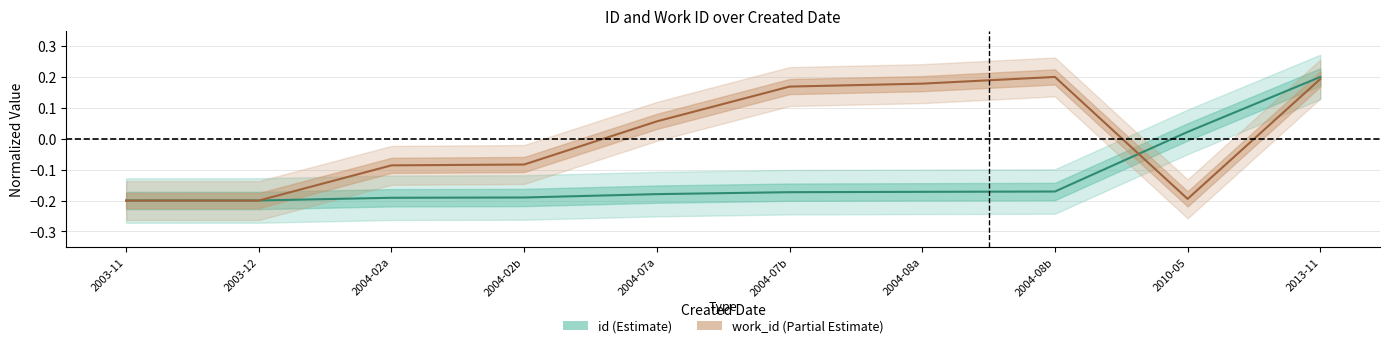

Reading left to right, what are all the values shown in this chart?

id: 2003-11=-0.2	2003-12=-0.2	2004-02a=-0.2	2004-02b=-0.2	2004-07a=-0.2	2004-07b=-0.2	2004-08a=-0.2	2004-08b=-0.2	2010-05=0.0	2013-11=0.2
work_id: 2003-11=-0.2	2003-12=-0.2	2004-02a=-0.1	2004-02b=-0.1	2004-07a=0.1	2004-07b=0.2	2004-08a=0.2	2004-08b=0.2	2010-05=-0.2	2013-11=0.2